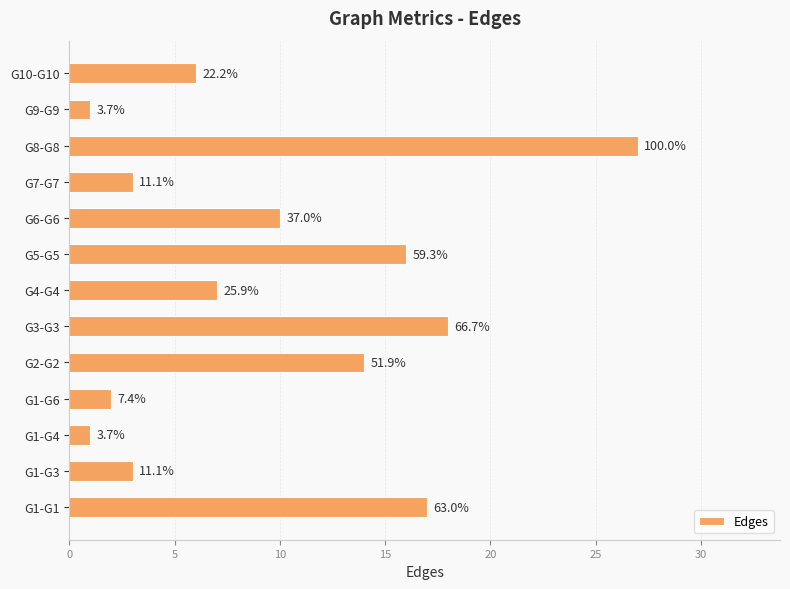

Are the bars grouped side by side (vs. stacked)?

No